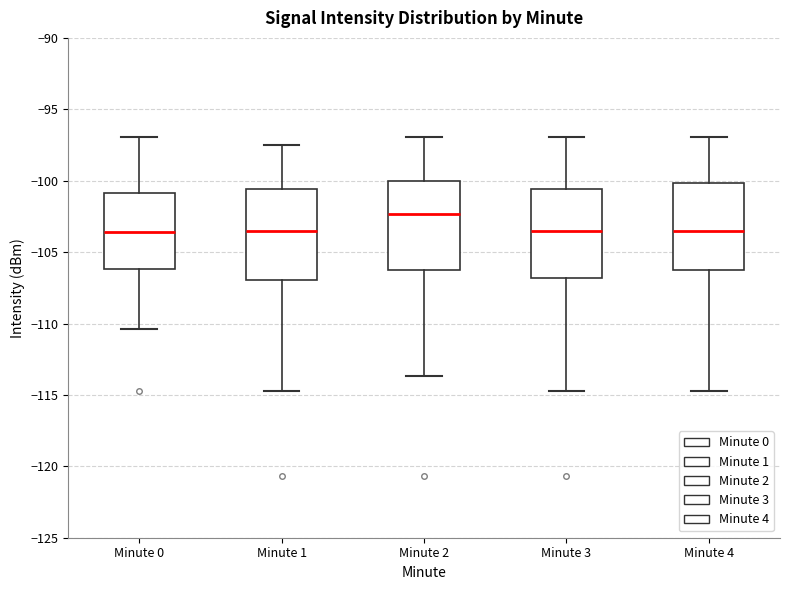

Where does the lower whisker of the box for Minute 1 end on the y-axis? The values are not printed on the chart, so give them approximately, as read against the axis.

-115.0